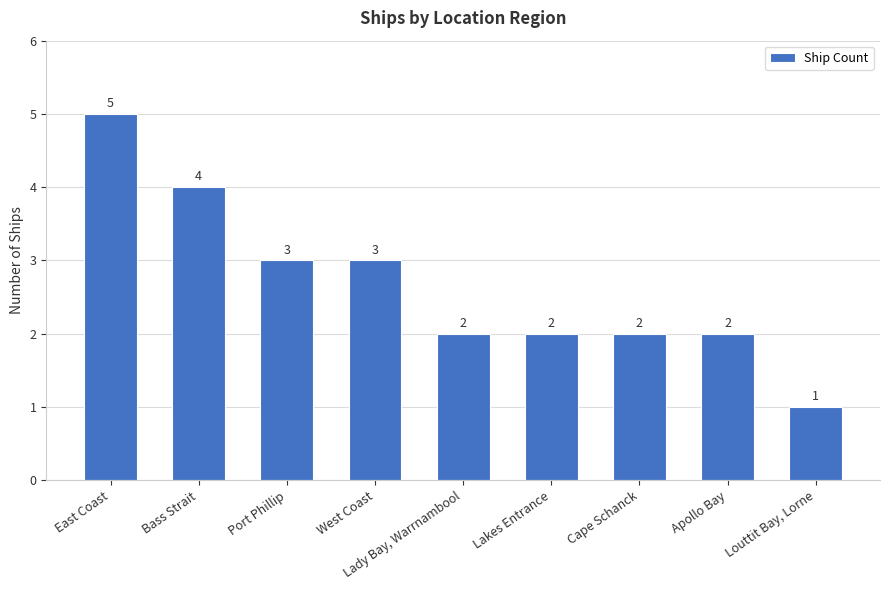

How many values are between 2 and 3?

6